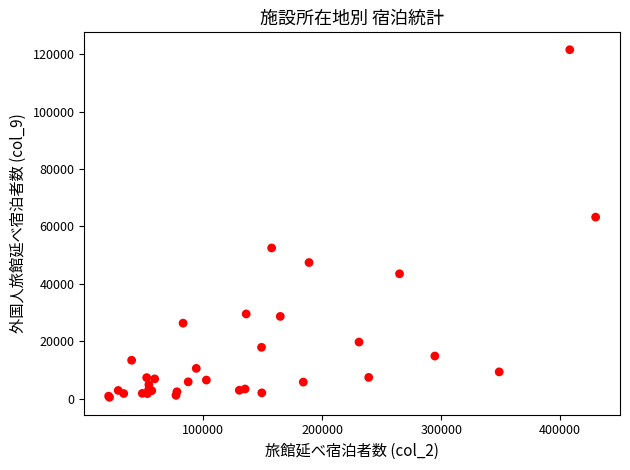

What Y value in the scatter plot is closest to 61005?

63230